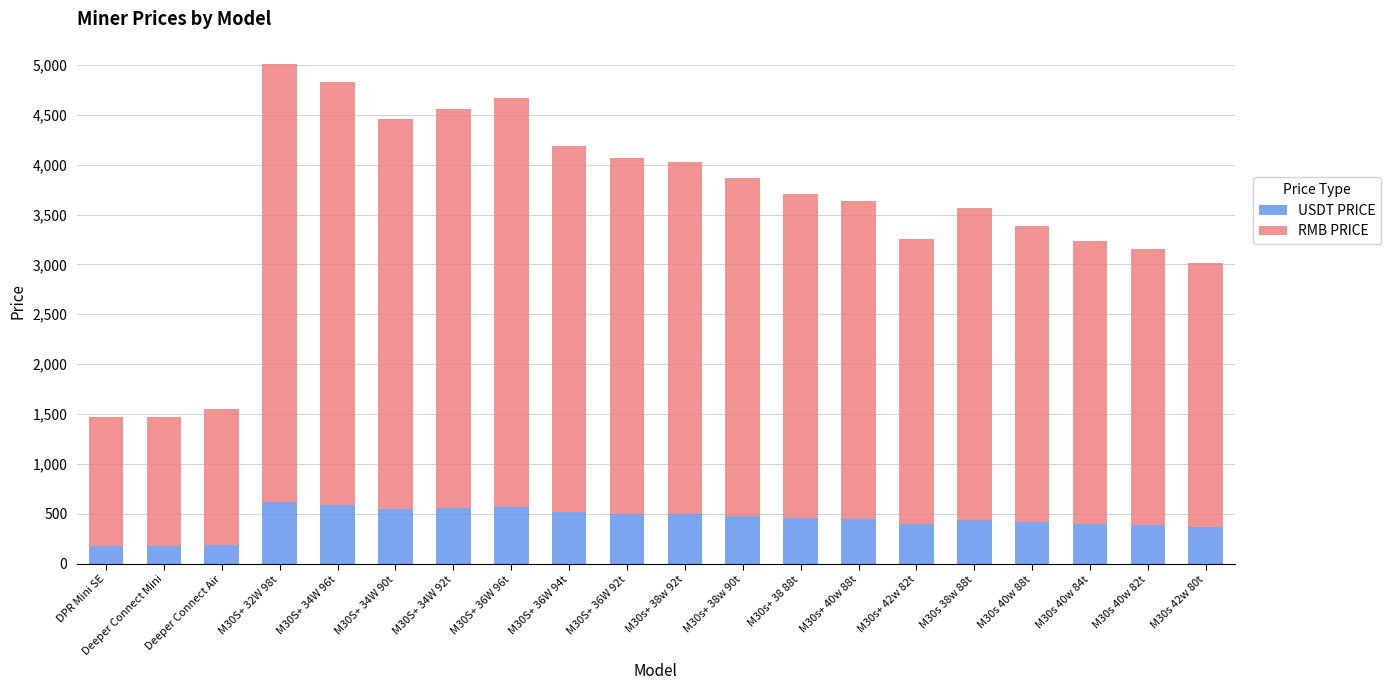

How many distinct data groups are displayed?

2